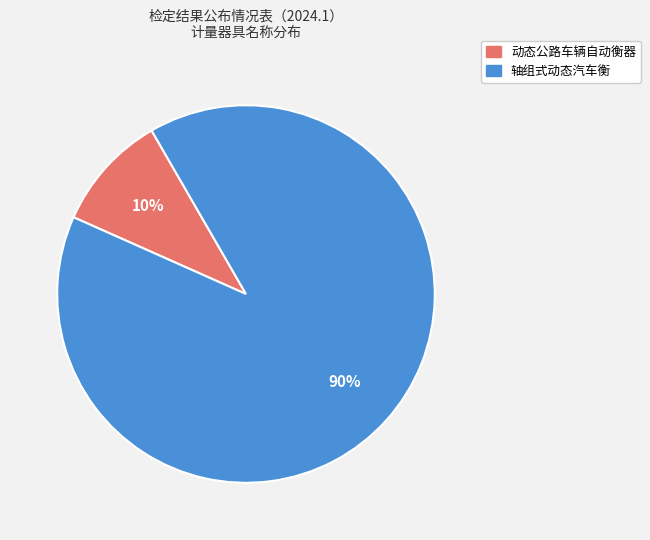

How many slices are in this pie chart?

2